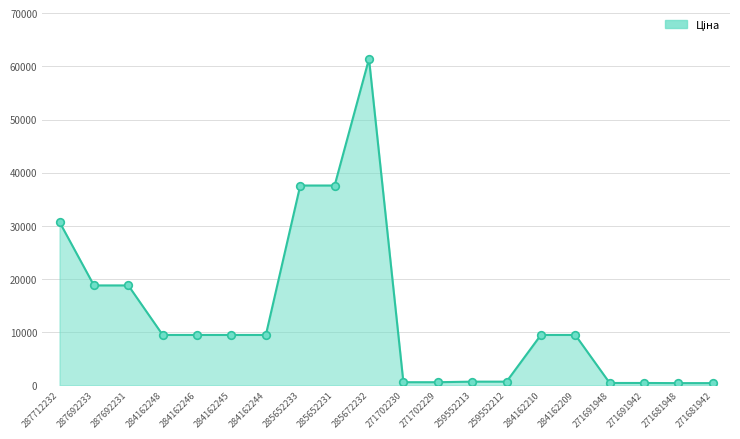

Approximately how many times larger is the value at 284162209 compared to 287692231?

0.5